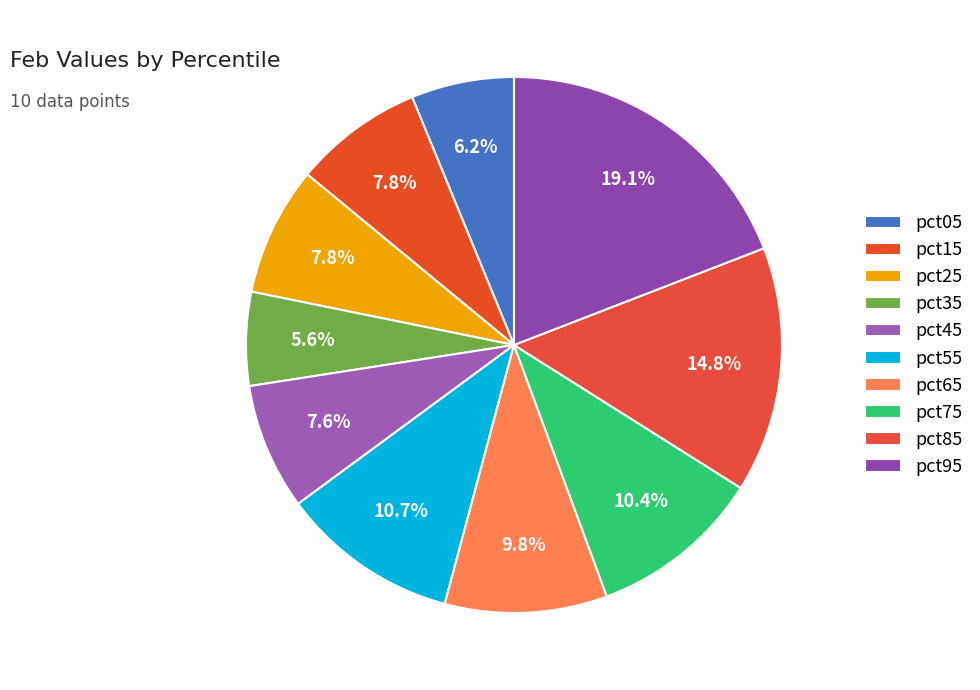

Does pct45 represent more than half of the total?

No